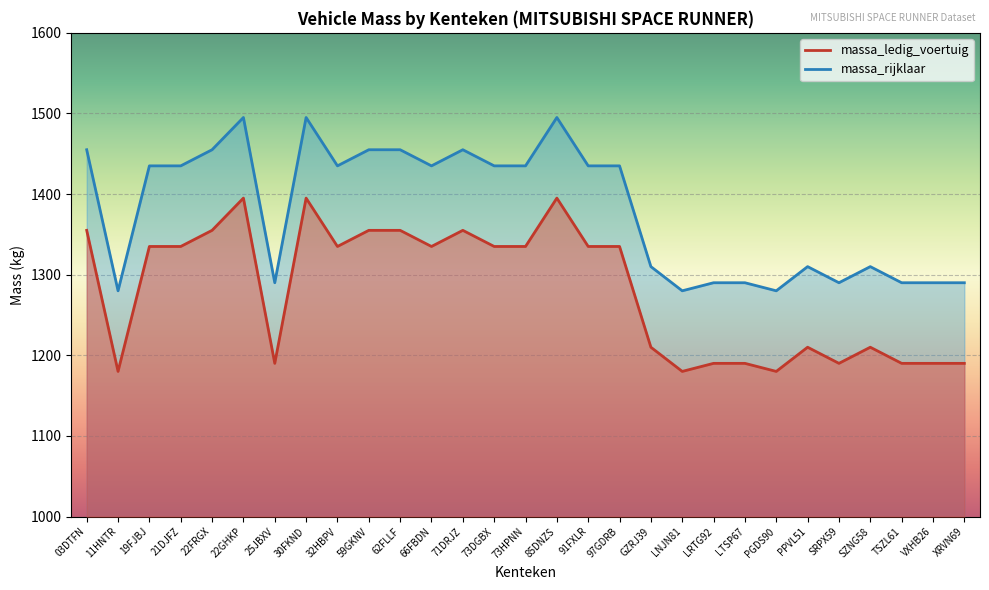

In massa_ledig_voertuig, how many points are higher than both neighbors (excluding endpoints)?

6